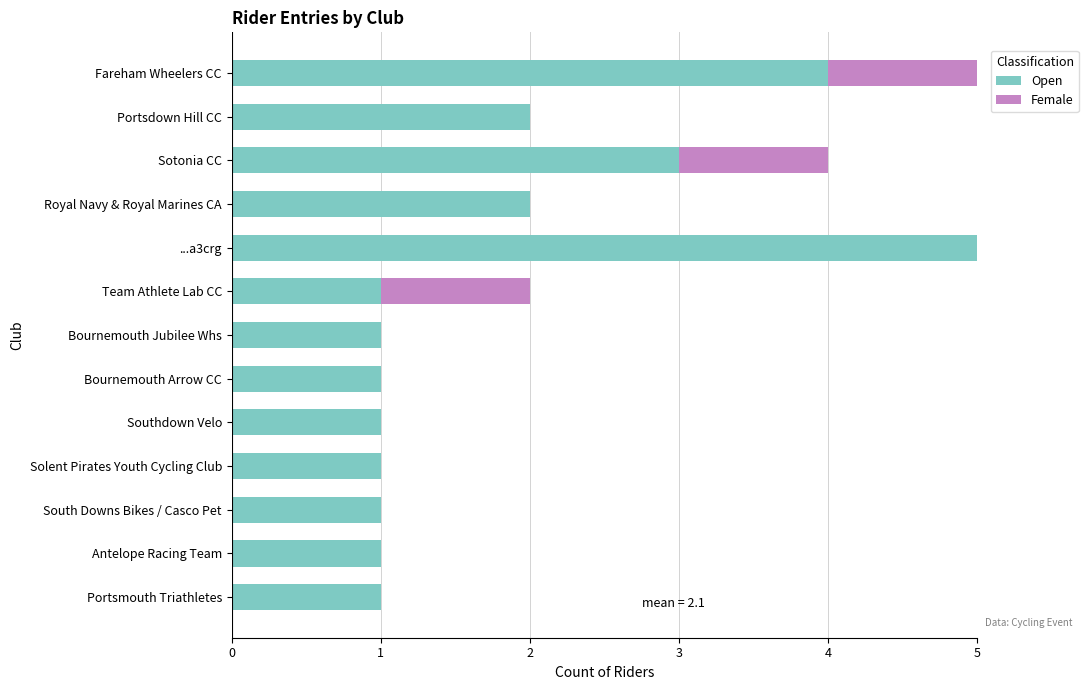

How many data points does each series have?

13